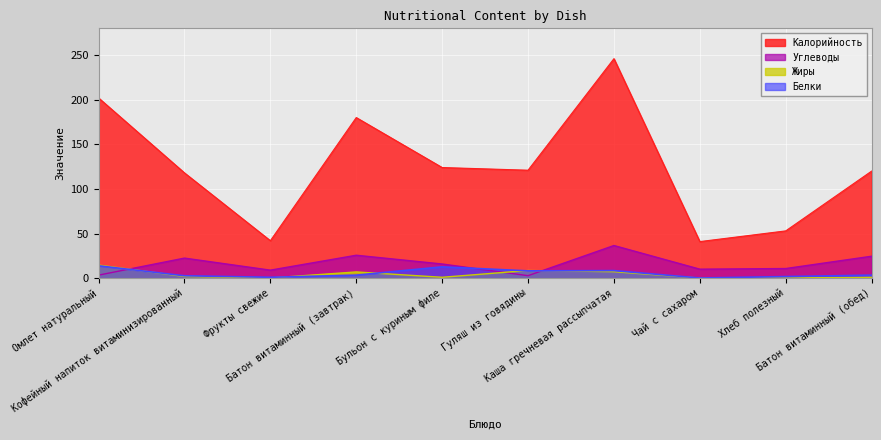

Is it true that Белки equals 0.2 at Фрукты свежие?

False